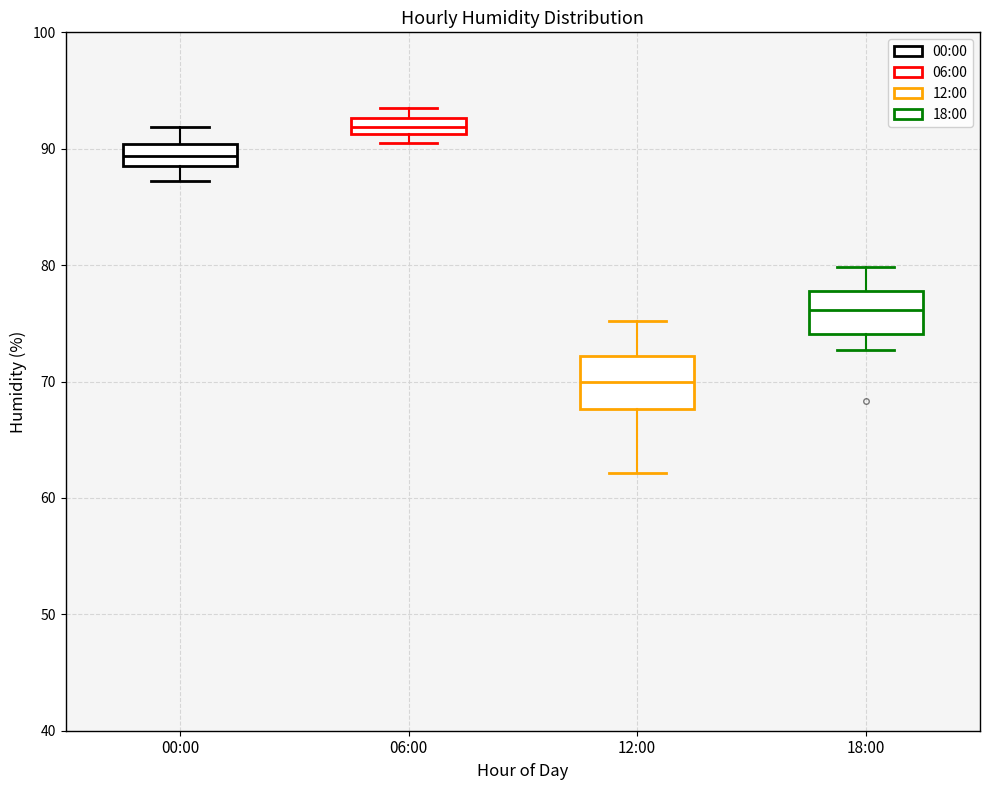

Where is the lower edge of the box for 00:00 on the y-axis? The values are not printed on the chart, so give them approximately, as read against the axis.

89